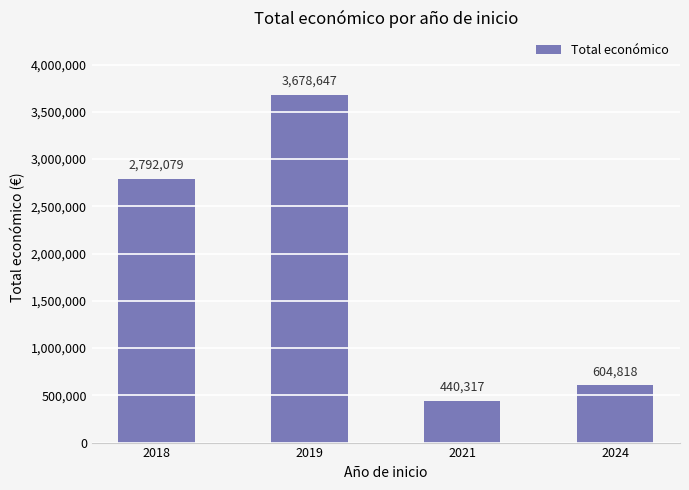

The value at 2018 is 2792079.4. True or false?

True